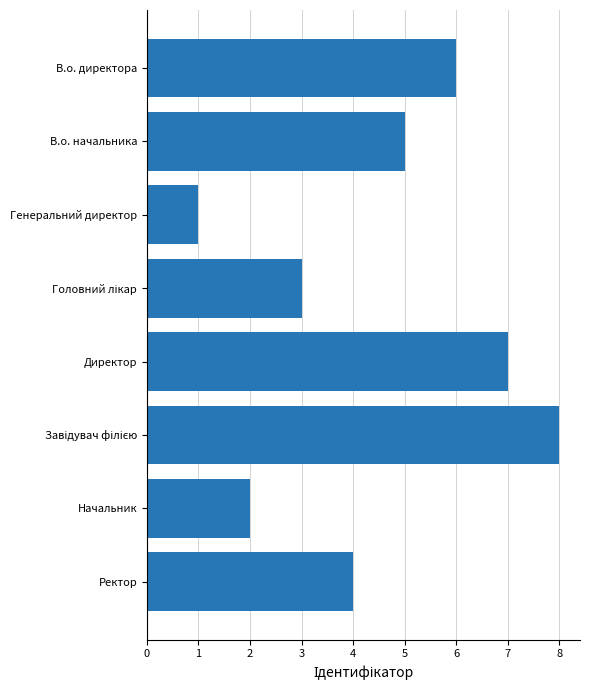

What is the change in value from Директор to Начальник?

-5